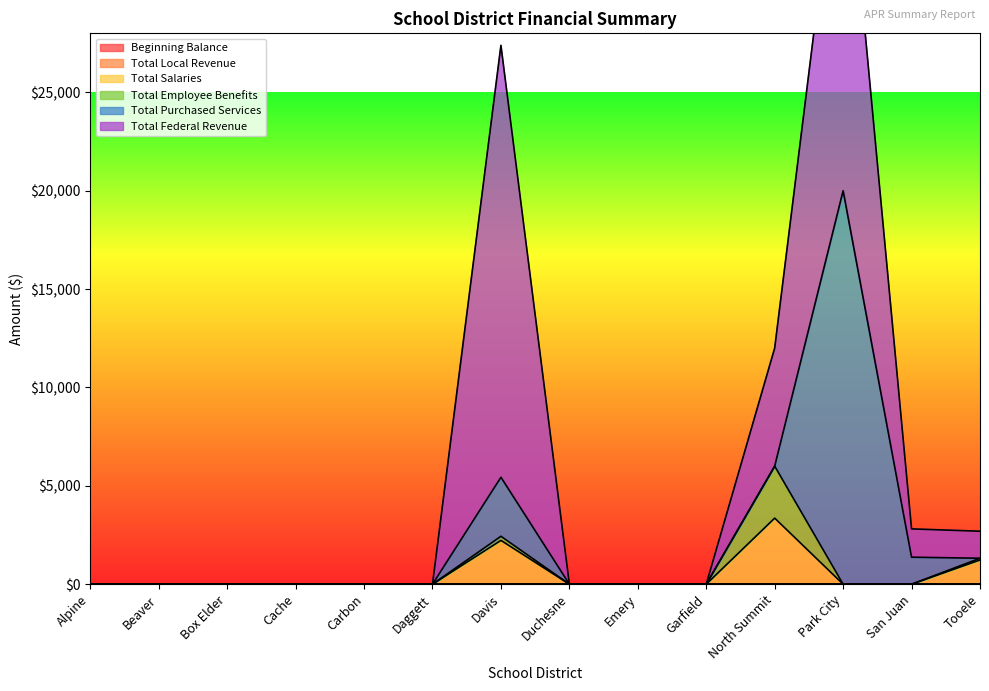

Reading left to right, list all the values displayed in this chart.

Beginning Balance: 0.0	0.0	0.0	0.0	0.0	0.0	0.0	0.0	0.0	0.0	0.0	0.0	0.0	0.0
Total Local Revenue: 0.0	0.0	0.0	0.0	0.0	0.0	0.0	0.0	0.0	0.0	0.0	0.0	0.0	0.0
Total Salaries: 0.0	0.0	0.0	0.0	0.0	0.0	2226.7	0.0	0.0	0.0	3359.0	0.0	0.0	1231.1
Total Employee Benefits: 0.0	0.0	0.0	0.0	0.0	0.0	209.3	0.0	0.0	0.0	2641.5	0.0	0.0	87.4
Total Purchased Services: 0.0	0.0	0.0	0.0	0.0	0.0	3000.0	0.0	0.0	0.0	0.0	20000.0	1372.4	0.0
Total Federal Revenue: 0.0	0.0	0.0	0.0	0.0	0.0	21951.9	0.0	0.0	0.0	6000.0	20000.0	1438.7	1373.7